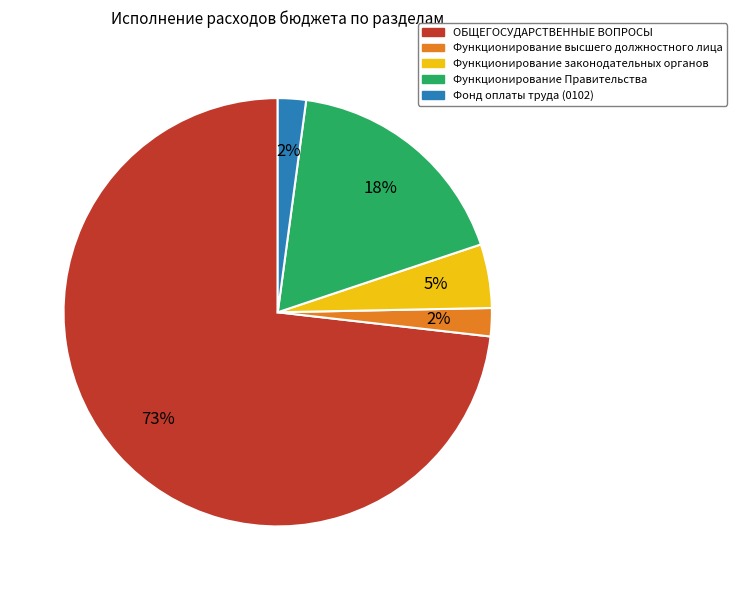

To the nearest percent, what portion does Функционирование законодательных органов represent?

5%